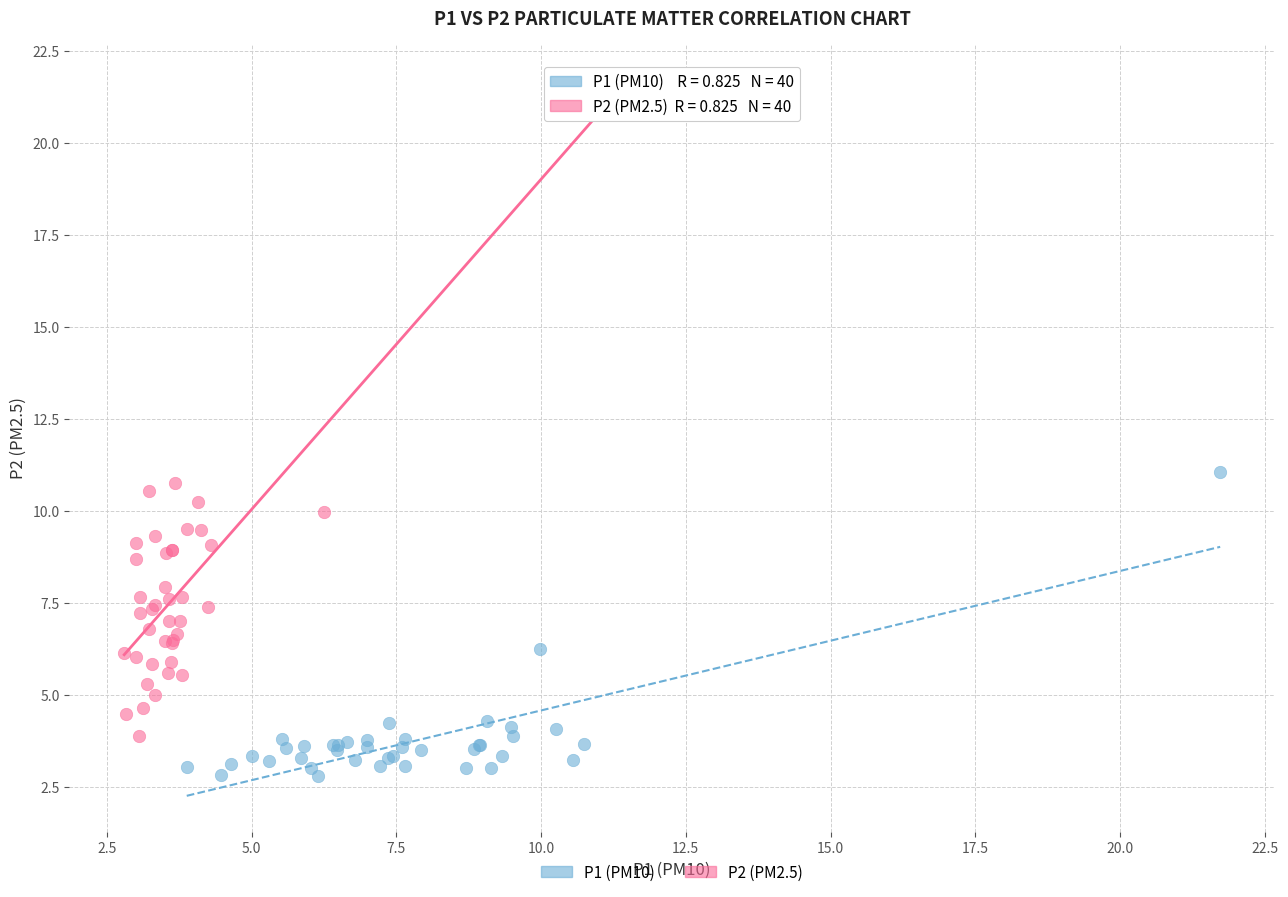

Which series has the widest spread of Y values?

P2 (PM2.5)